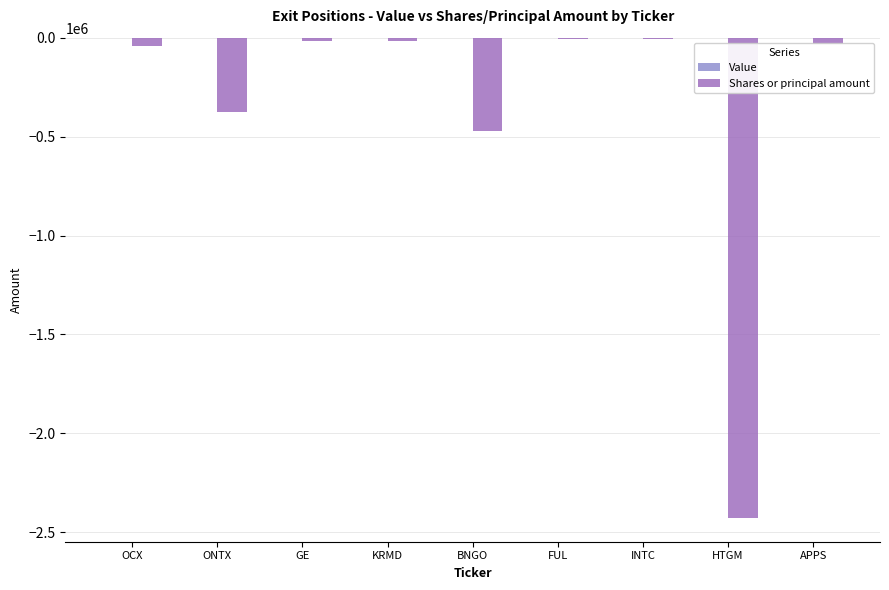

Is it true that the value at BNGO is -798864?

False